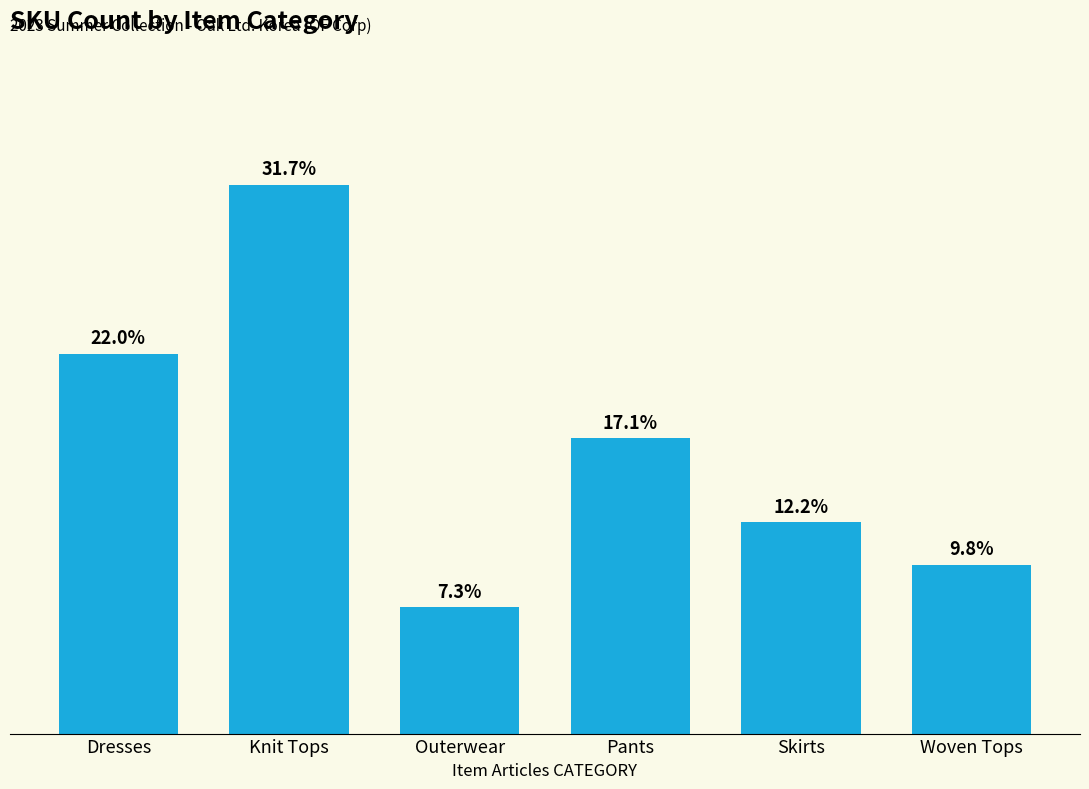

What is the change in value from Pants to Skirts?

-2